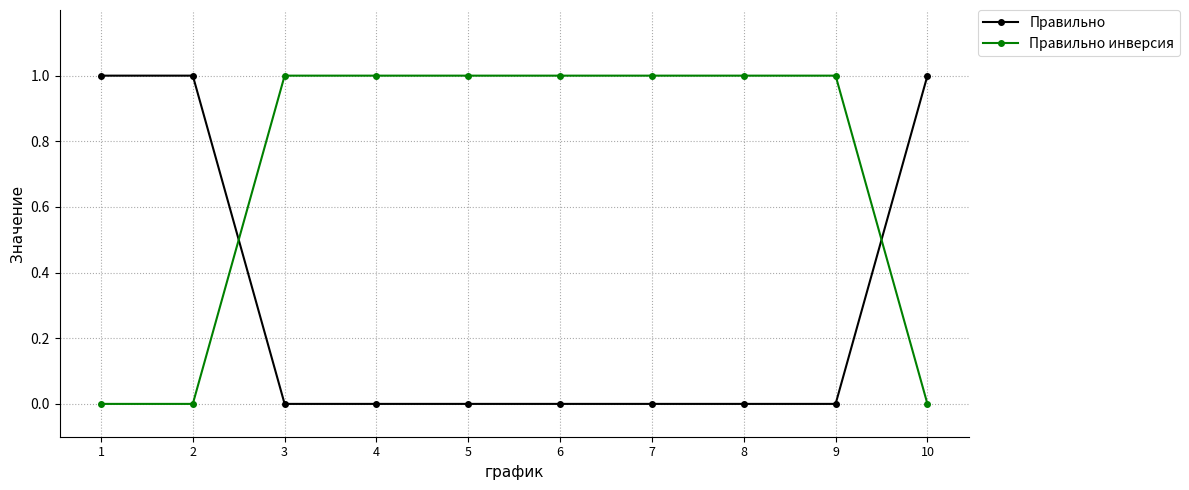

What are all the series names shown in the legend?

Правильно, Правильно инверсия